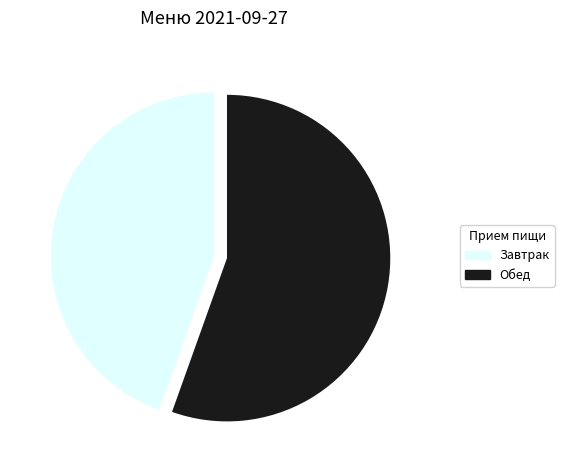

Count the number of slices in the pie.

2